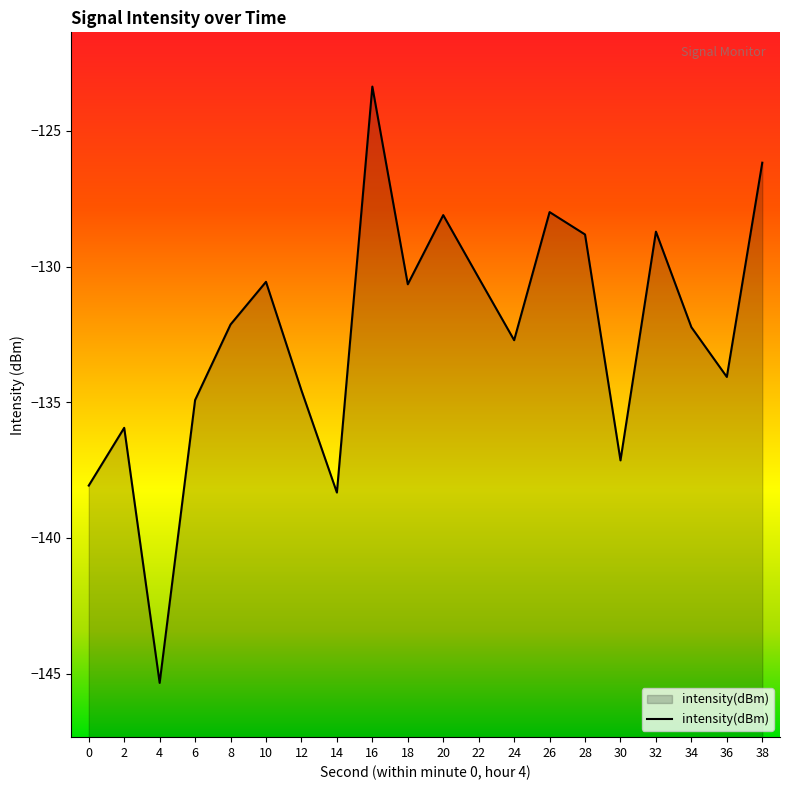

How many lines are shown in the chart?

1